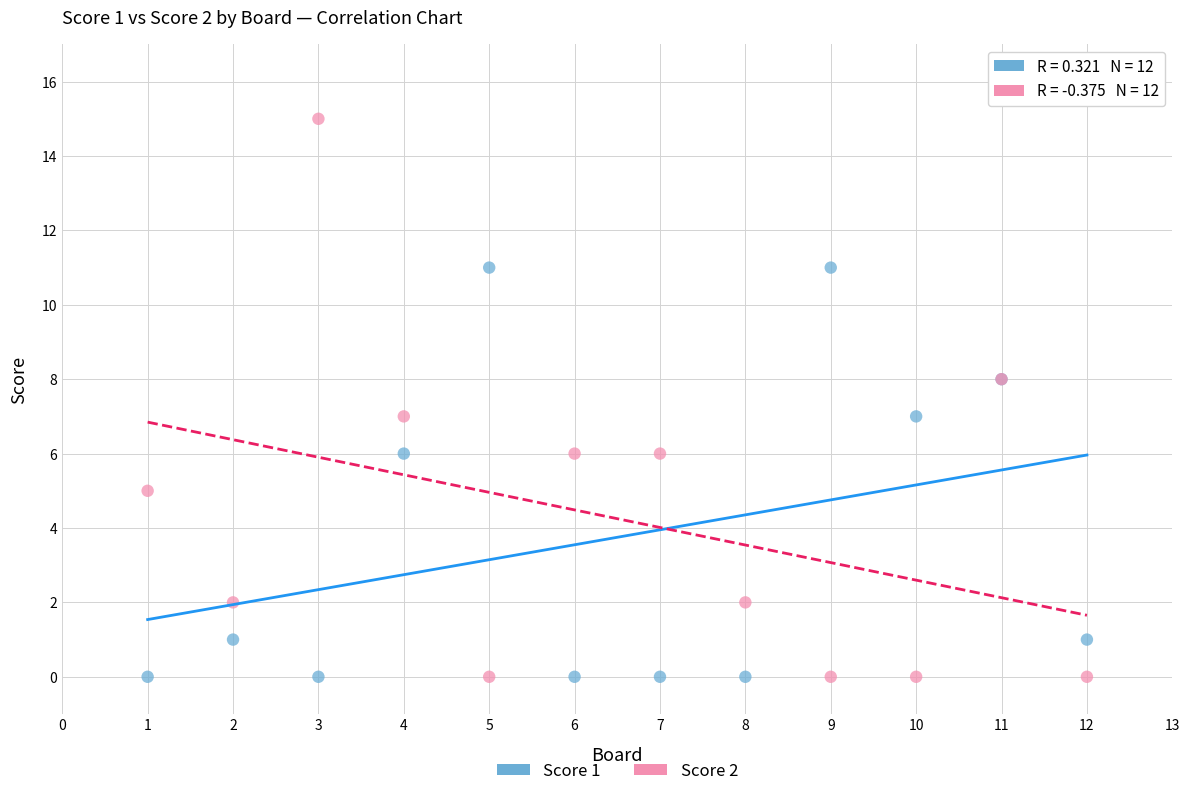

What are all the series names shown in the legend?

Score 1, Score 2